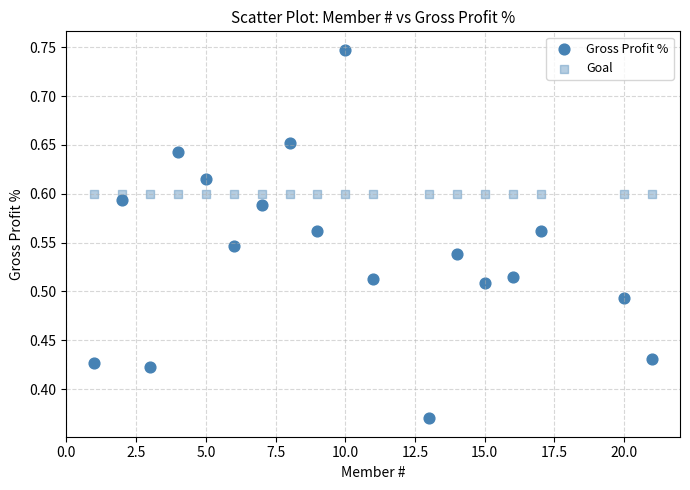

How many data points are displayed?

36